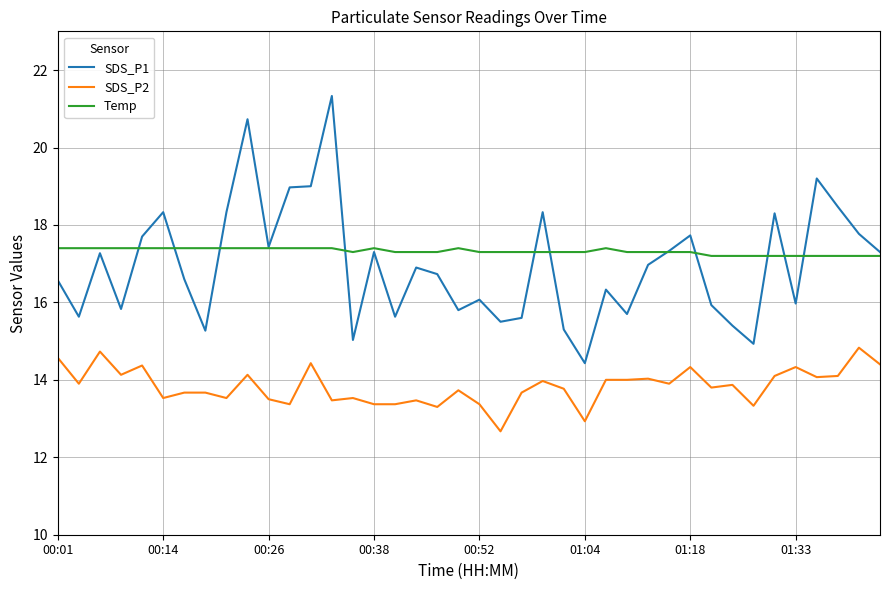

Which series has the largest range (max minus min)?

SDS_P1